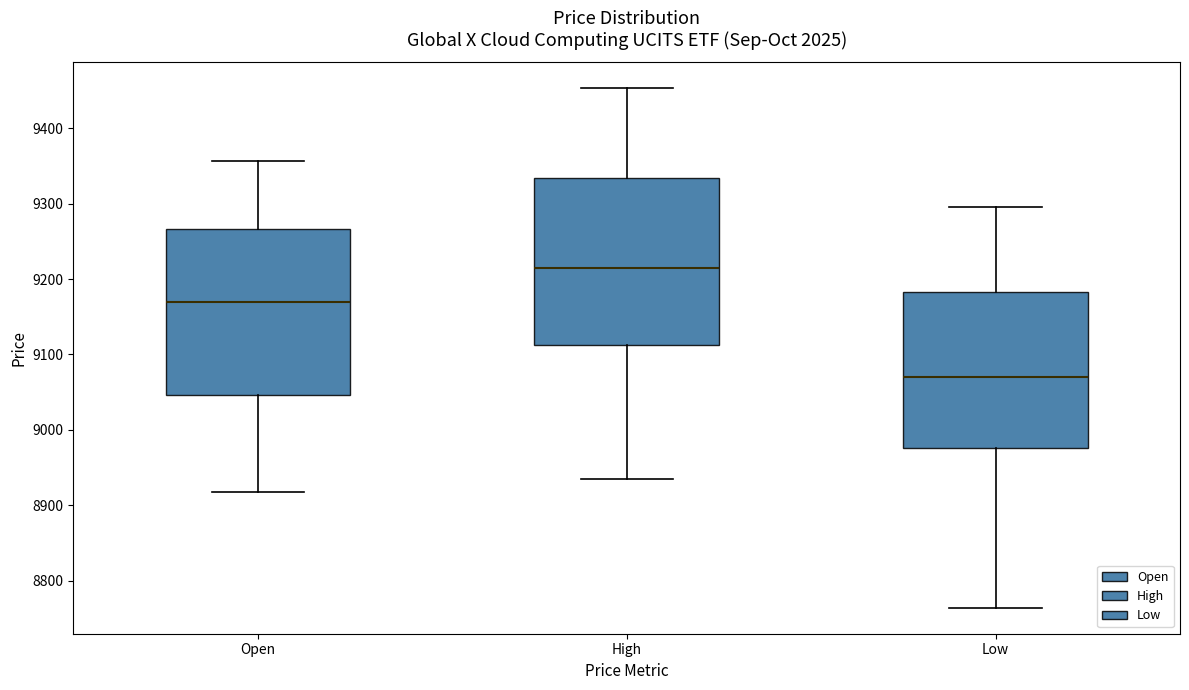

Reading left to right, transcribe this box plot: for each box, give where its median line is, the range the box spans, and where its two whiskers end, as read against the y-axis. The values are not printed on the chart, so give them approximately, as read against the axis.

Open: median 9170, box 9050 to 9270, whiskers 8920 to 9360
High: median 9210, box 9110 to 9330, whiskers 8940 to 9450
Low: median 9070, box 8980 to 9180, whiskers 8760 to 9300